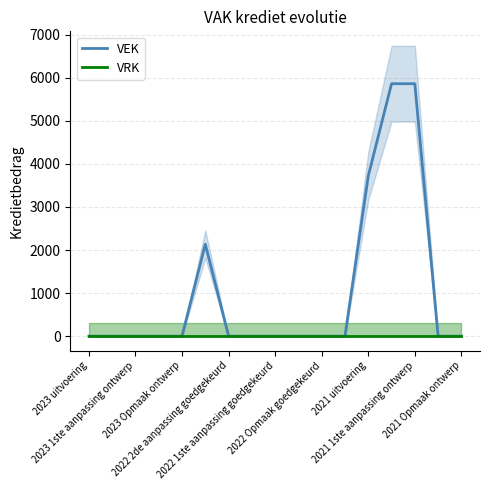

Rank the series by their average value, from highest to lowest.

VEK, VRK